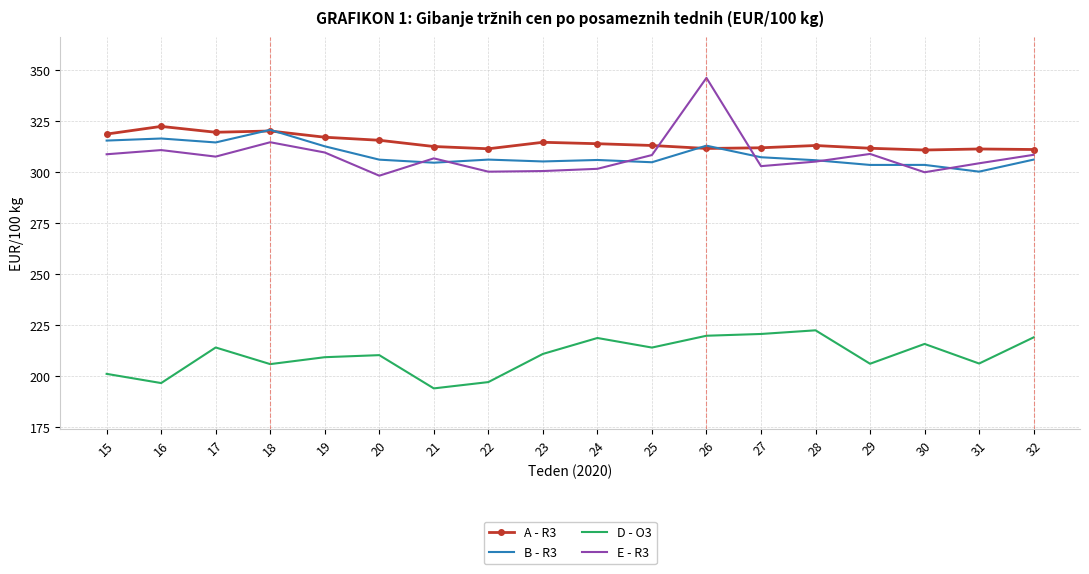

What is the approximate value of A - R3 at 22?

311.5